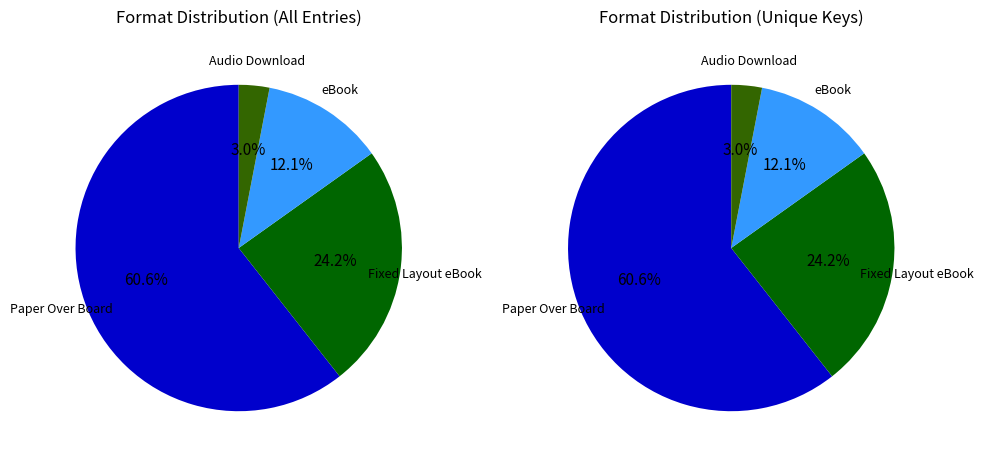

Is the sum of Audio Download and Paper Over Board greater than half?

Yes